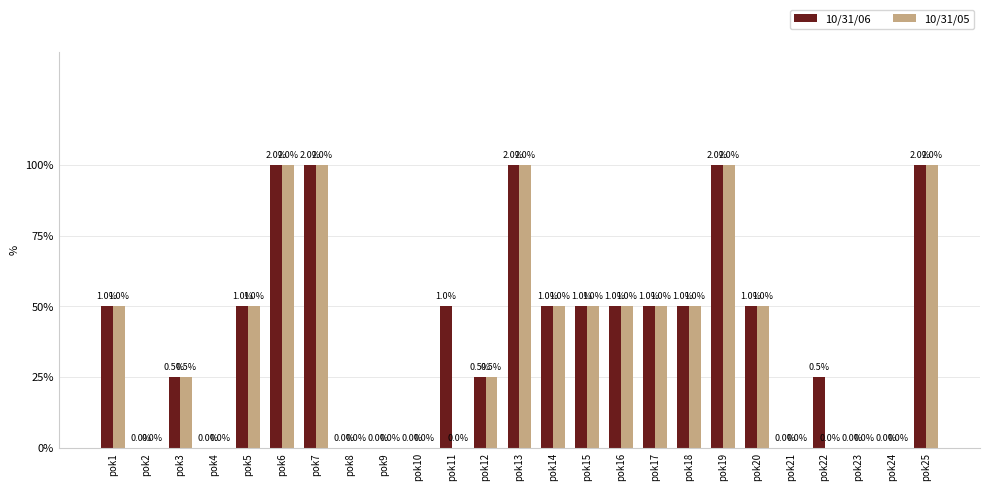

Which label corresponds to the largest value in the chart?

pok6